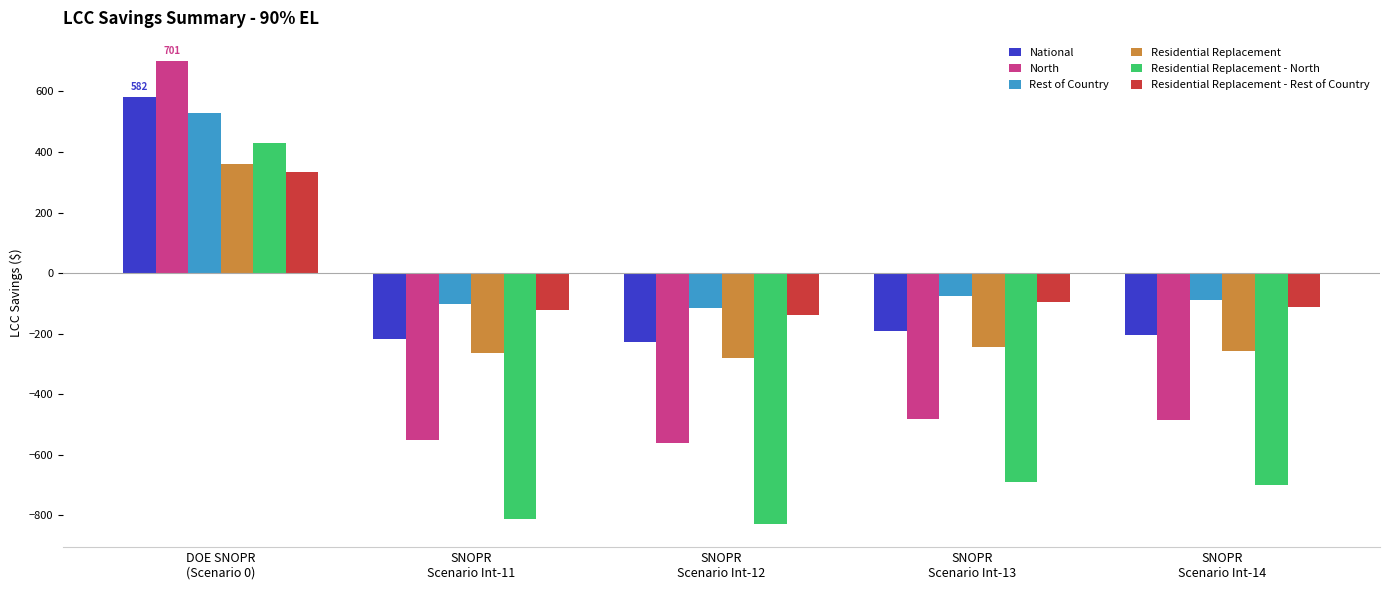

What is the difference between the maximum and minimum values in the Rest of Country series?

645.8